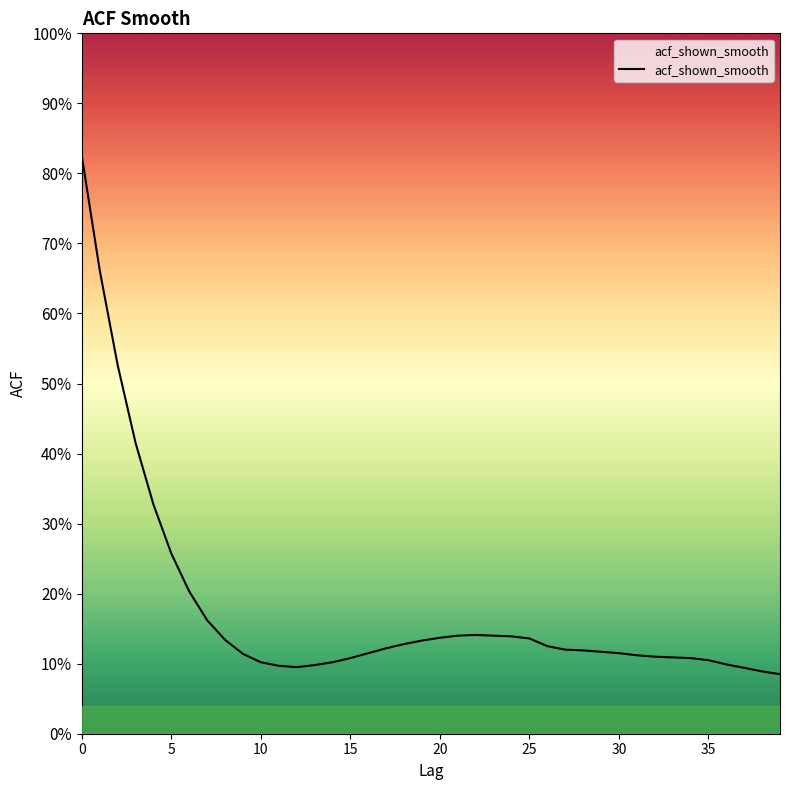

Where is the data nearest to the value 0?

39